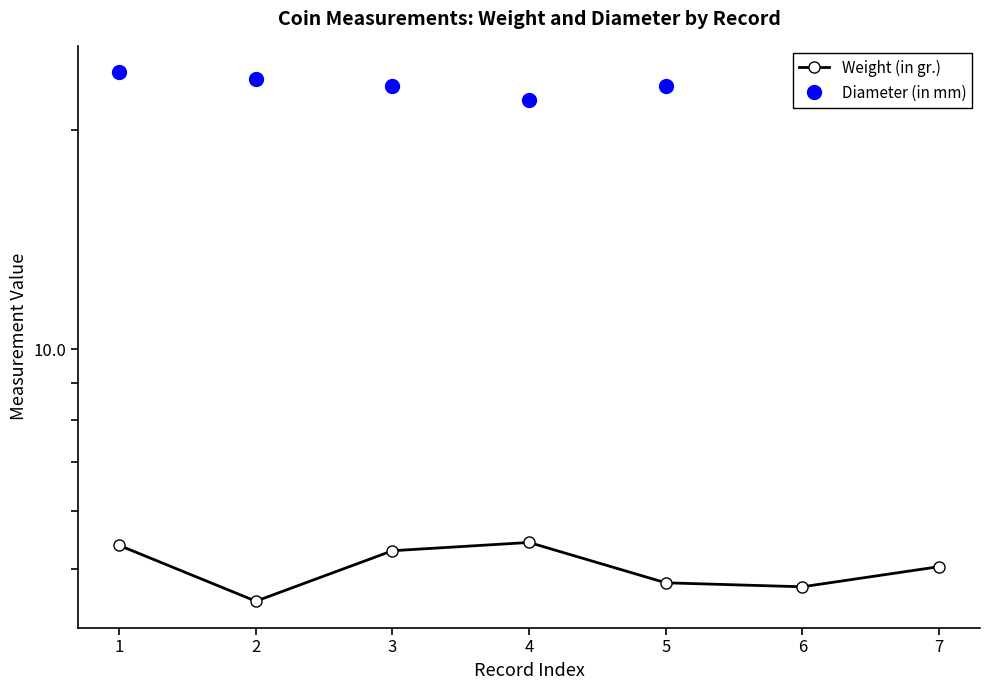

List the series in order of their peak value, lowest first.

Weight (in gr.), Diameter (in mm)